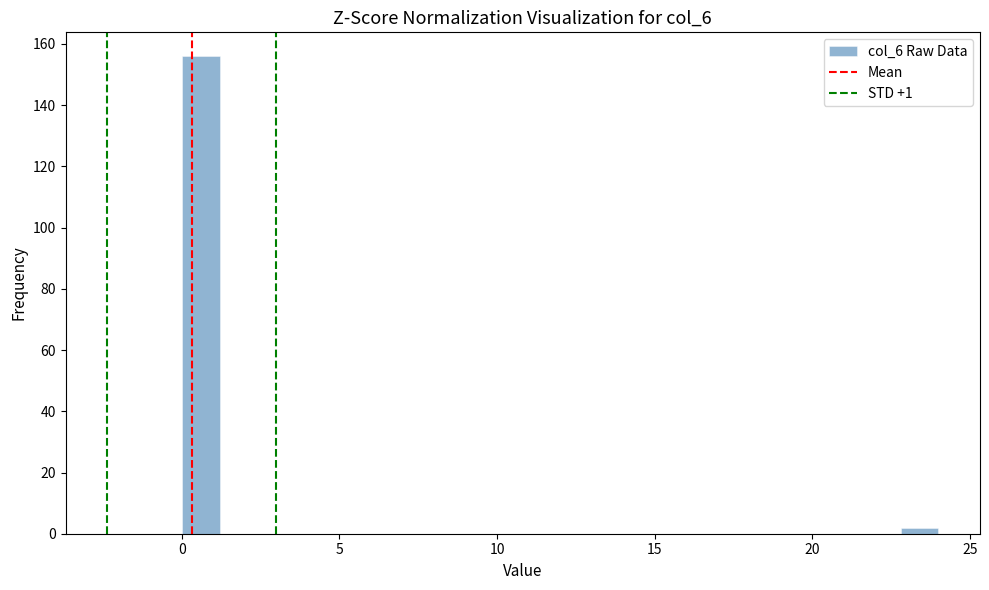

Read against the x-axis, roughly where is the centre of the tallest bar?

0.5